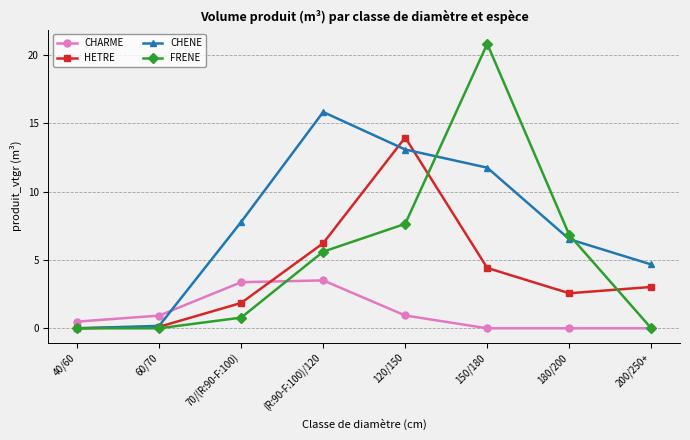

Rank the series by their maximum value, from lowest to highest.

CHARME, HETRE, CHENE, FRENE